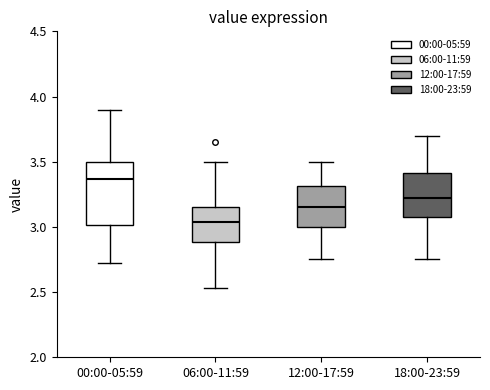

Reading left to right, transcribe this box plot: for each box, give where its median line is, the range the box spans, and where its two whiskers end, as read against the y-axis. The values are not printed on the chart, so give them approximately, as read against the axis.

00:00-05:59: median 3.35, box 3.00 to 3.50, whiskers 2.70 to 3.90
06:00-11:59: median 3.05, box 2.90 to 3.15, whiskers 2.55 to 3.50
12:00-17:59: median 3.15, box 3.00 to 3.30, whiskers 2.75 to 3.50
18:00-23:59: median 3.25, box 3.10 to 3.40, whiskers 2.75 to 3.70